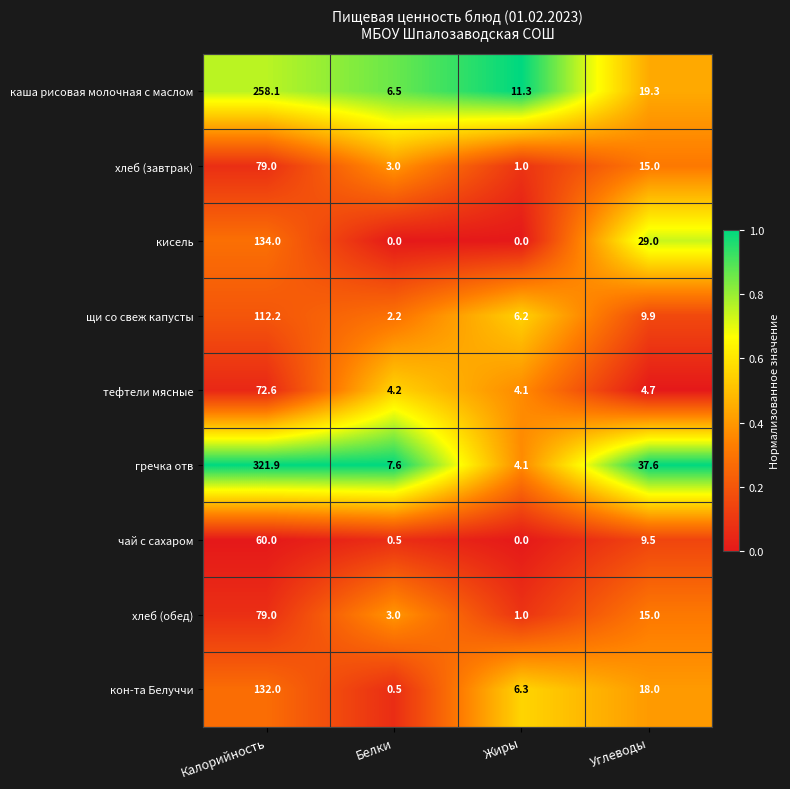

What is the minimum value for хлеб (завтрак)?

1.0